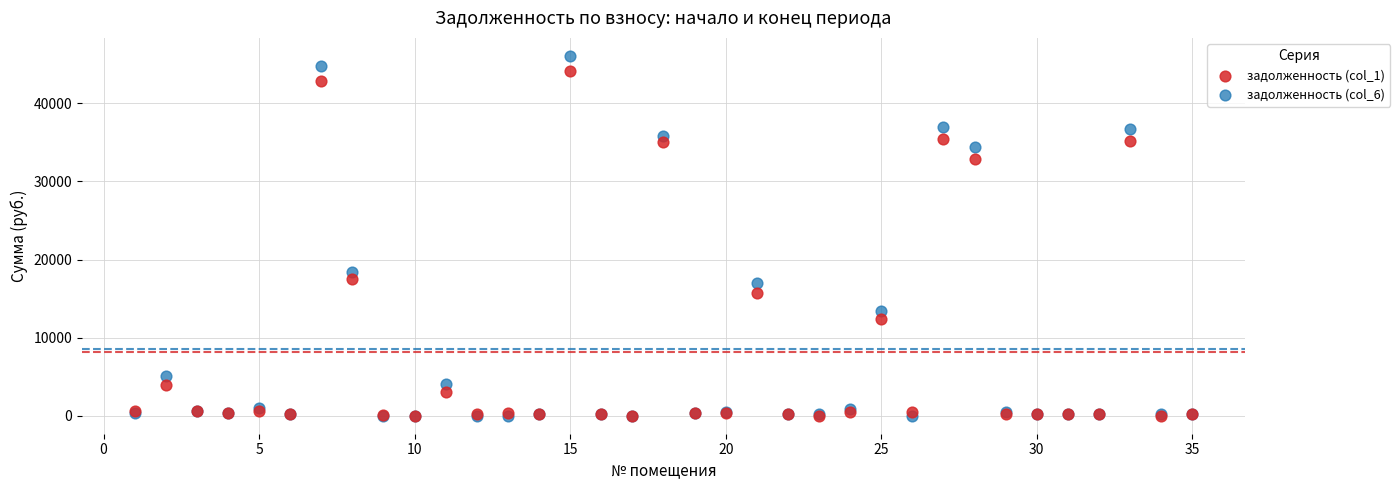

Across all series, what Y value is closest to 23037?

18466.3